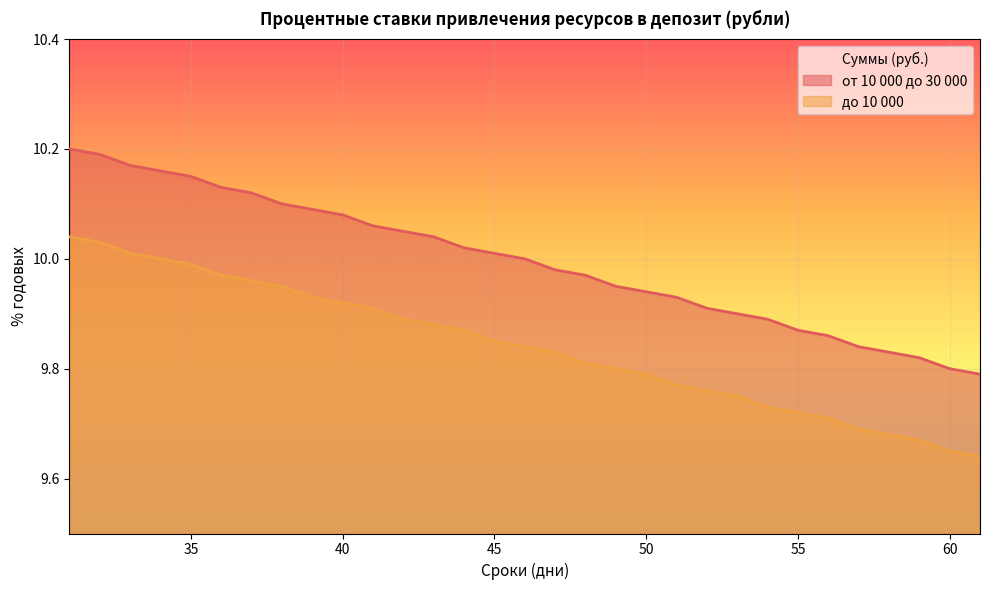

Which series has the largest range (max minus min)?

от 10 000 до 30 000